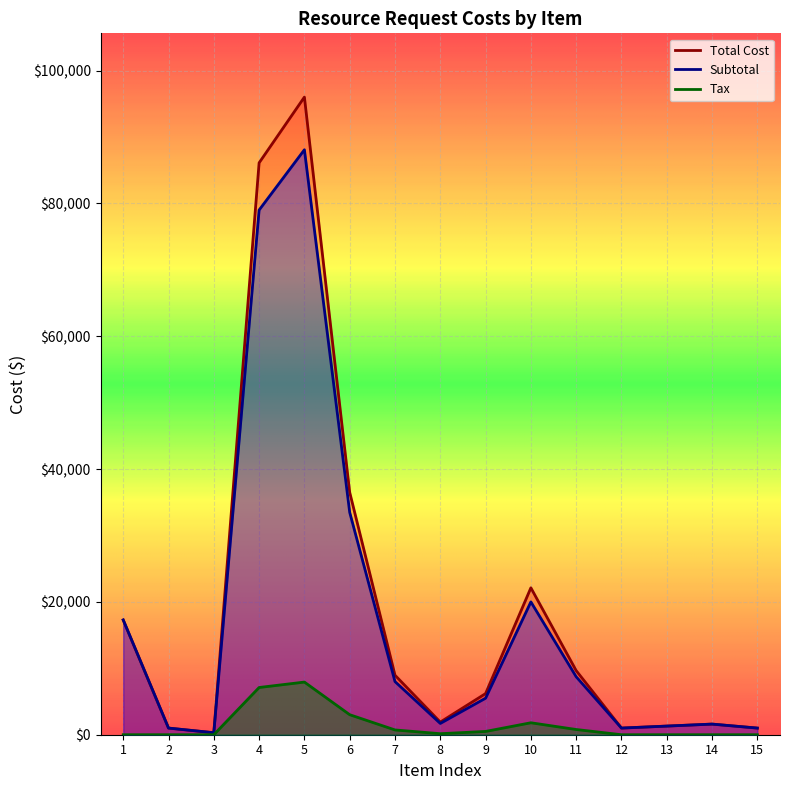

Is the value of Tax at 1 greater than the value of Total Cost at 15?

No